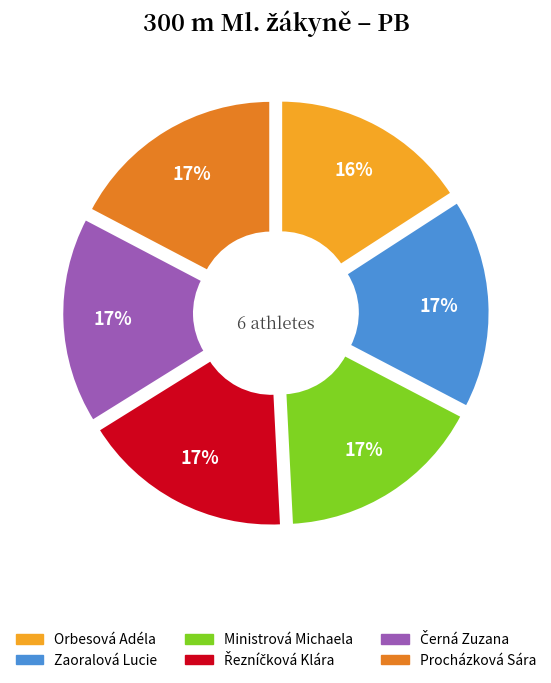

To the nearest percent, what portion does Orbesová Adéla represent?

16%